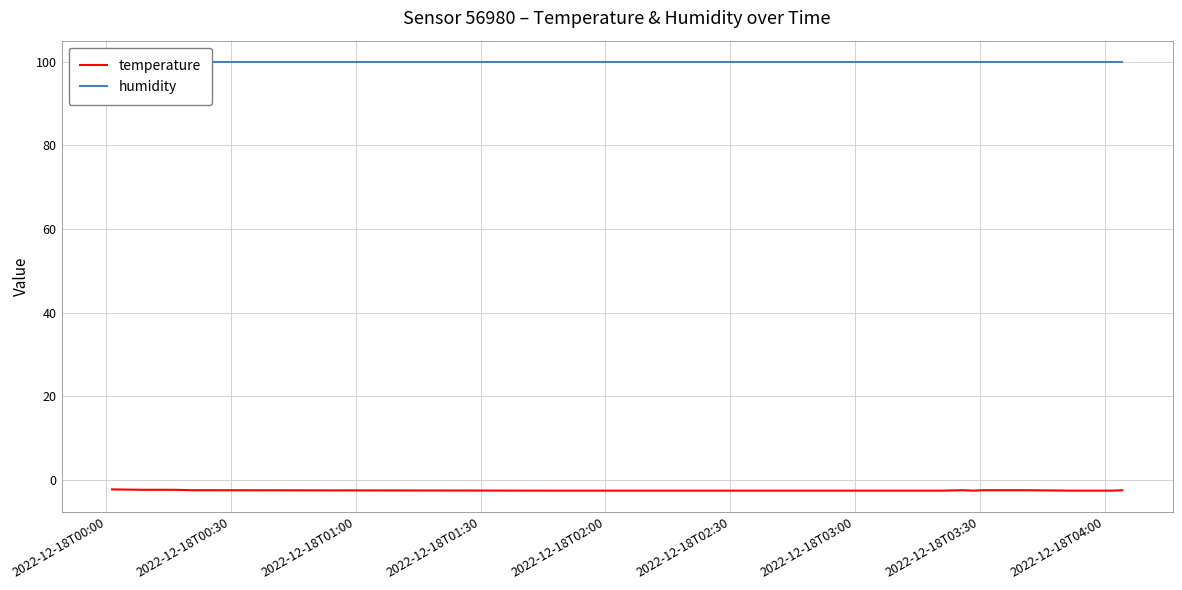

What is the lowest value of the temperature series?

-2.6